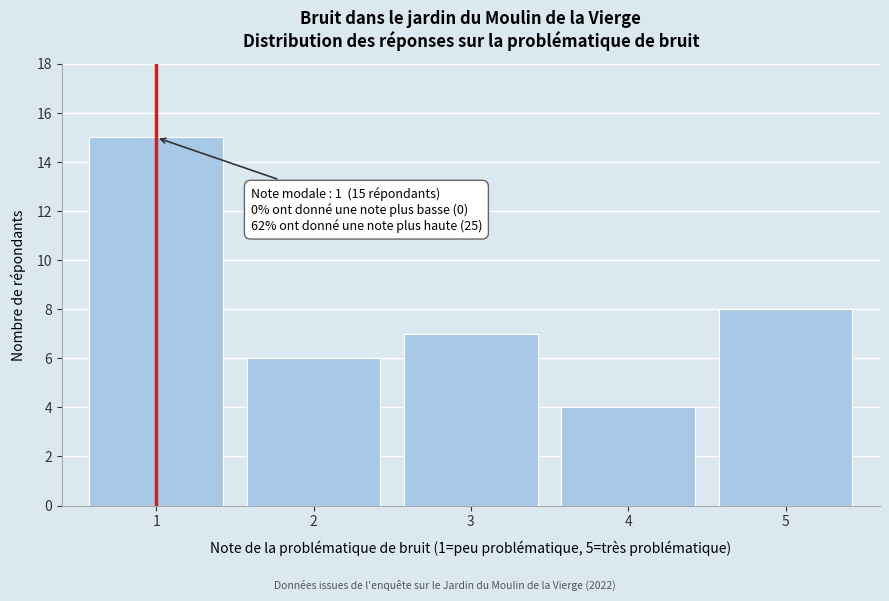

Reading left to right, extract all data points from this chart.

1=15	2=6	3=7	4=4	5=8